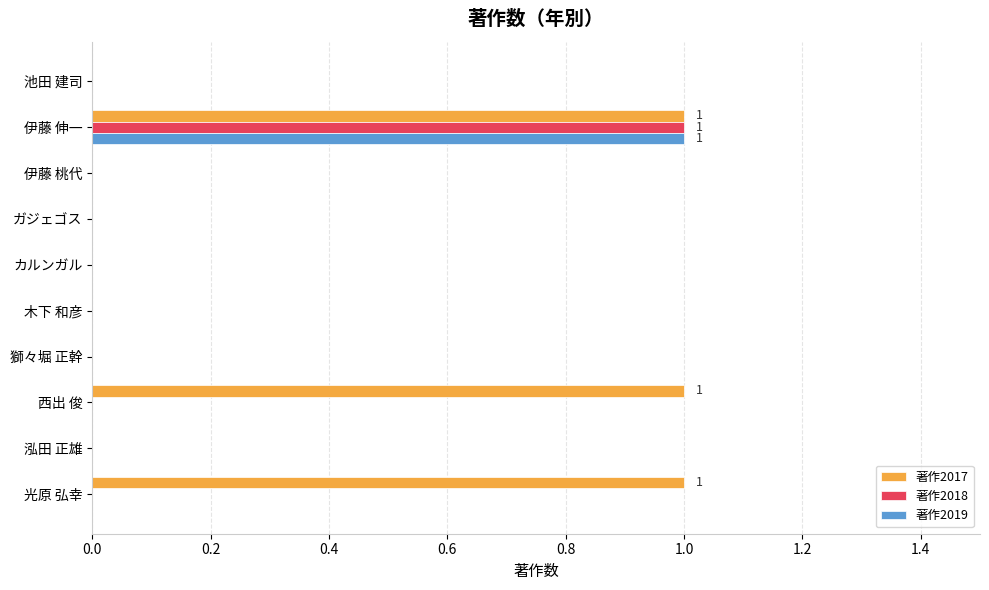

At which category is the sum across all series the highest?

伊藤 伸一